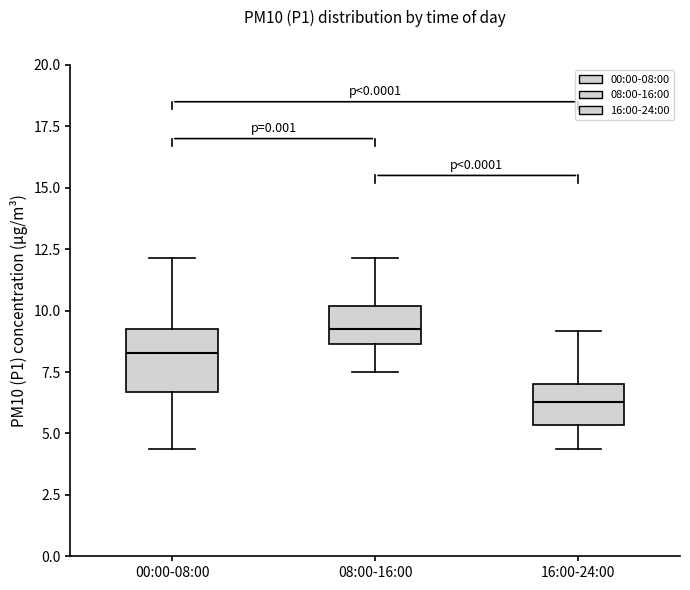

Which box's median line is the lowest?

16:00-24:00